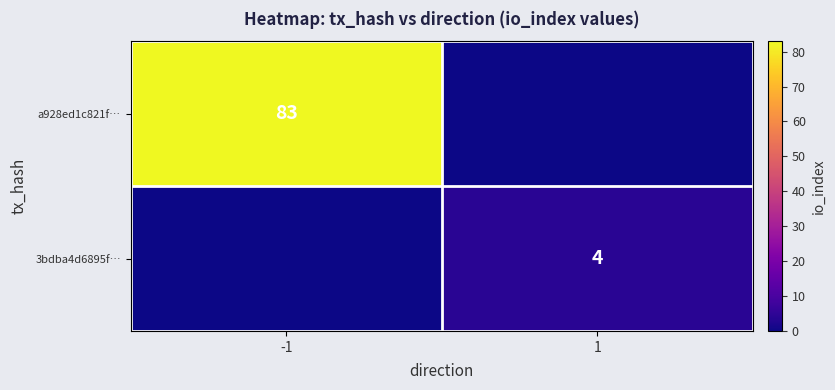

The value of 3bdba4d6895f… at 1 is 4. True or false?

True